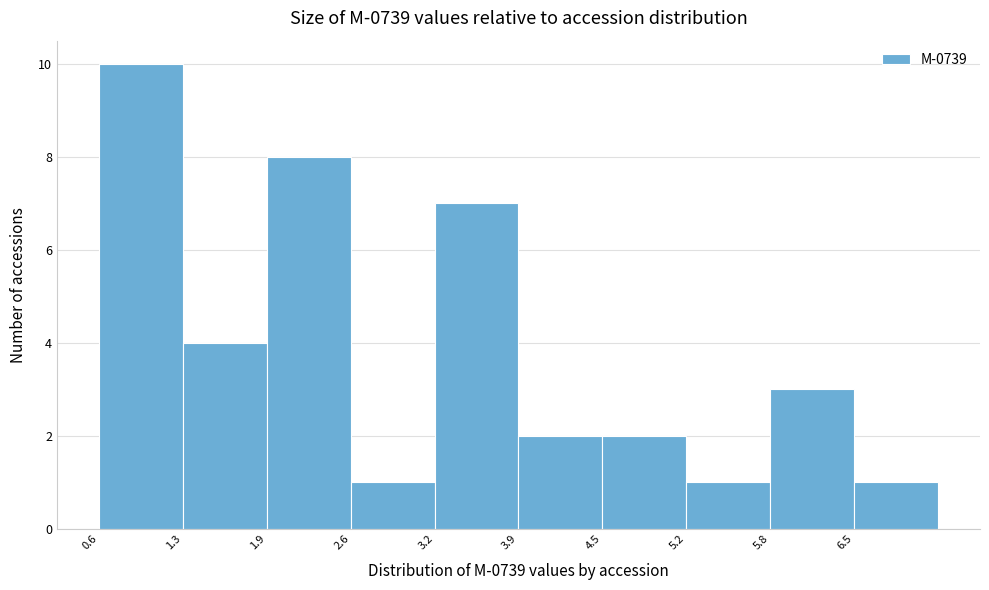

Reading left to right, transcribe this chart: for each bar, give the range it covers on the x-axis and its height. Neither the bar edges nor the heights are printed on the chart, so give them approximately, as read against the axes.

0.6 to 1.3: 10
1.3 to 1.9: 4
1.9 to 2.6: 8
2.6 to 3.2: 1
3.2 to 3.9: 7
3.9 to 4.5: 2
4.5 to 5.2: 2
5.2 to 5.8: 1
5.8 to 6.5: 3
6.5 to 7.1: 1